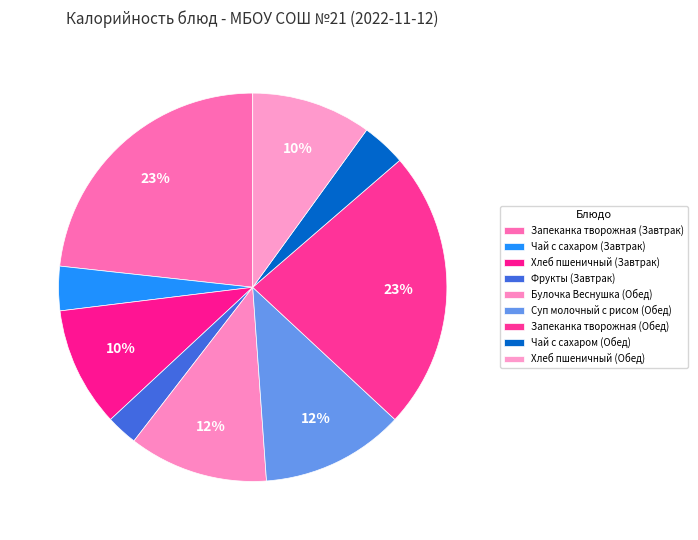

Count the number of slices in the pie.

9